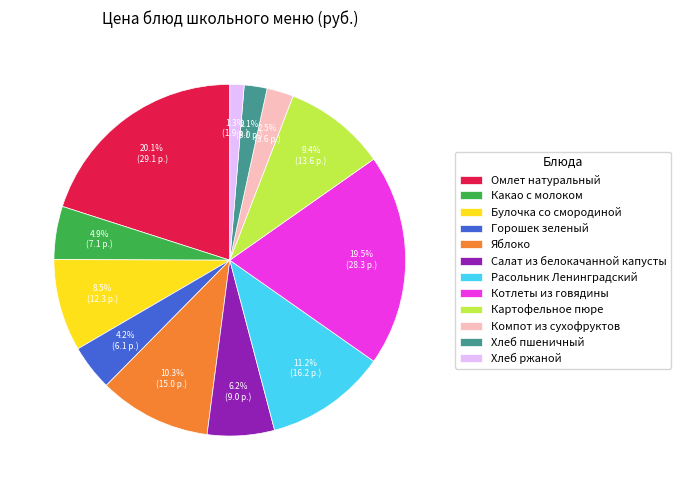

Is the sum of Котлеты из говядины and Горошек зеленый greater than half?

No